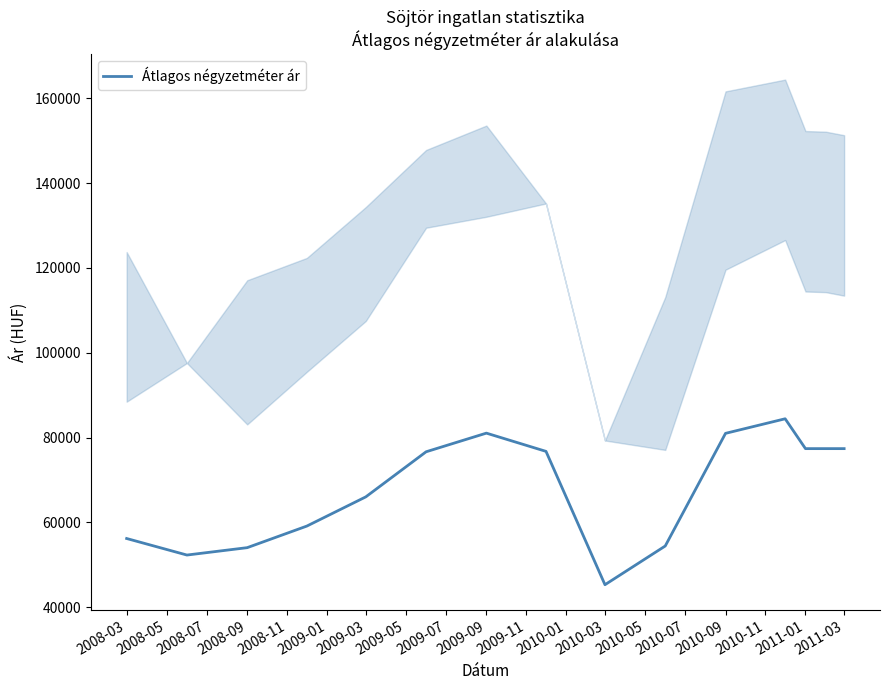

What is the average value?

67951